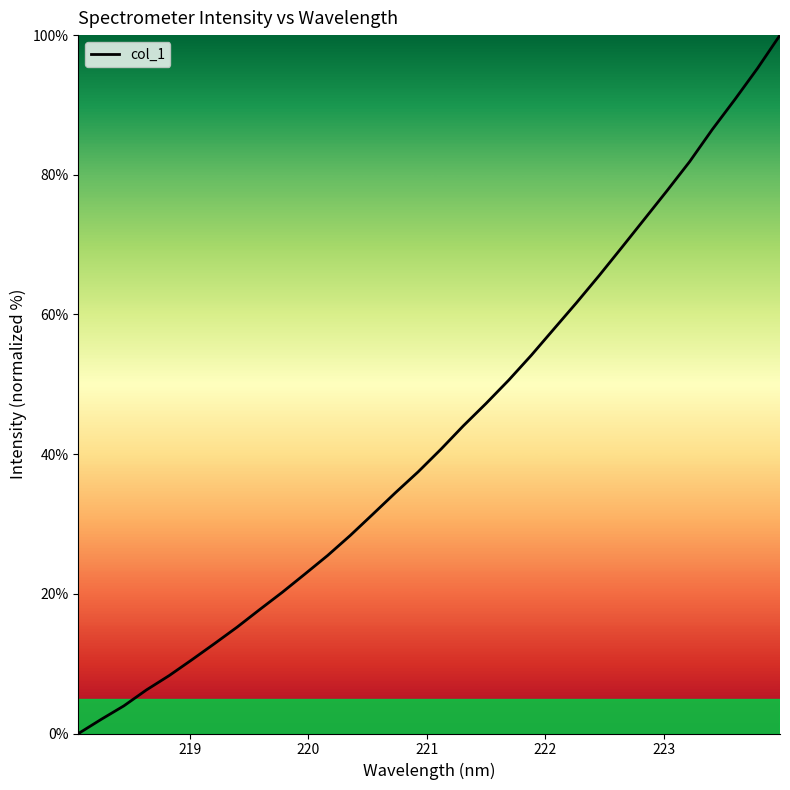

Reading left to right, extract all data points from this chart.

0.0	2.0	4.0	6.2	8.3	10.5	12.9	15.2	17.7	20.2	22.8	25.5	28.4	31.4	34.5	37.5	40.7	44.1	47.3	50.6	54.2	57.9	61.7	65.6	69.6	73.6	77.7	81.9	86.5	90.8	95.2	100.0